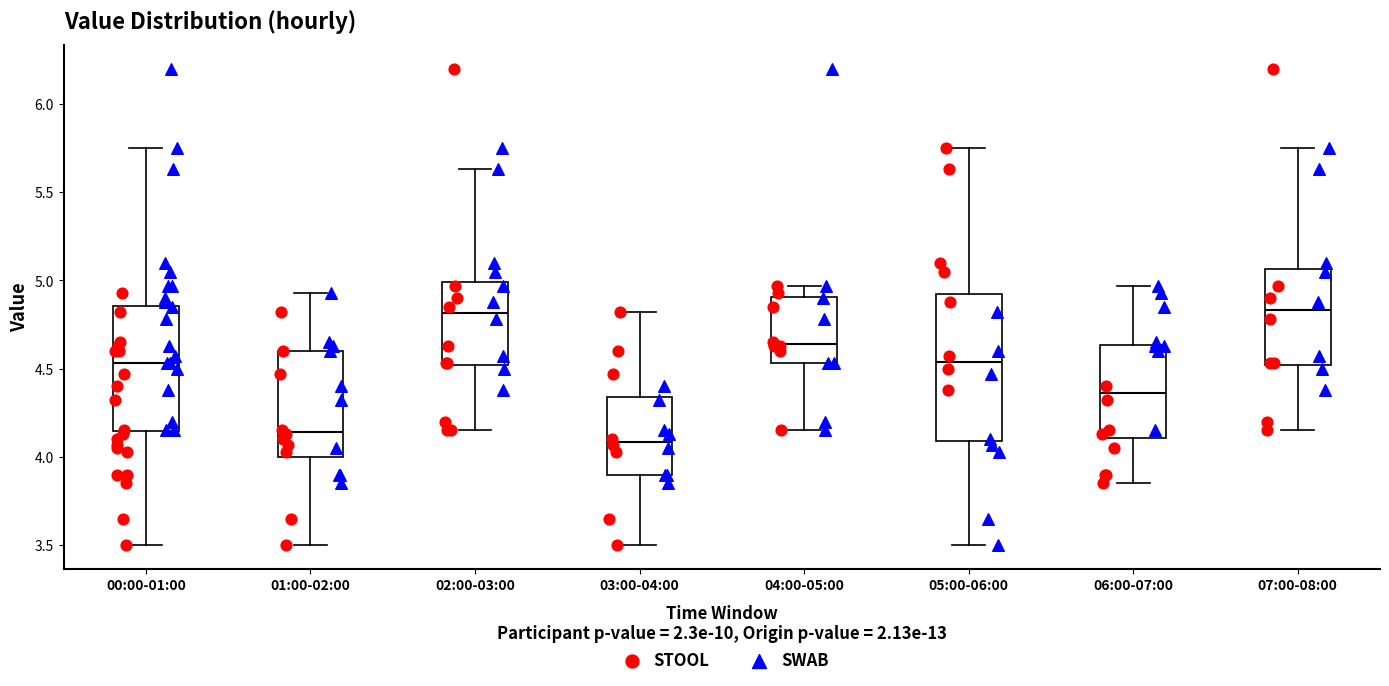

Reading left to right, read every box against the y-axis: the position of its median line, the range the box covers, and the ends of its whiskers. The values are not printed on the chart, so give them approximately, as read against the axis.

00:00-01:00: median 4.55, box 4.15 to 4.85, whiskers 3.50 to 5.75
01:00-02:00: median 4.15, box 4.00 to 4.60, whiskers 3.50 to 4.95
02:00-03:00: median 4.80, box 4.50 to 5.00, whiskers 4.15 to 5.65
03:00-04:00: median 4.10, box 3.90 to 4.35, whiskers 3.50 to 4.80
04:00-05:00: median 4.65, box 4.55 to 4.90, whiskers 4.15 to 4.95
05:00-06:00: median 4.55, box 4.10 to 4.90, whiskers 3.50 to 5.75
06:00-07:00: median 4.35, box 4.10 to 4.65, whiskers 3.85 to 4.95
07:00-08:00: median 4.85, box 4.50 to 5.05, whiskers 4.15 to 5.75